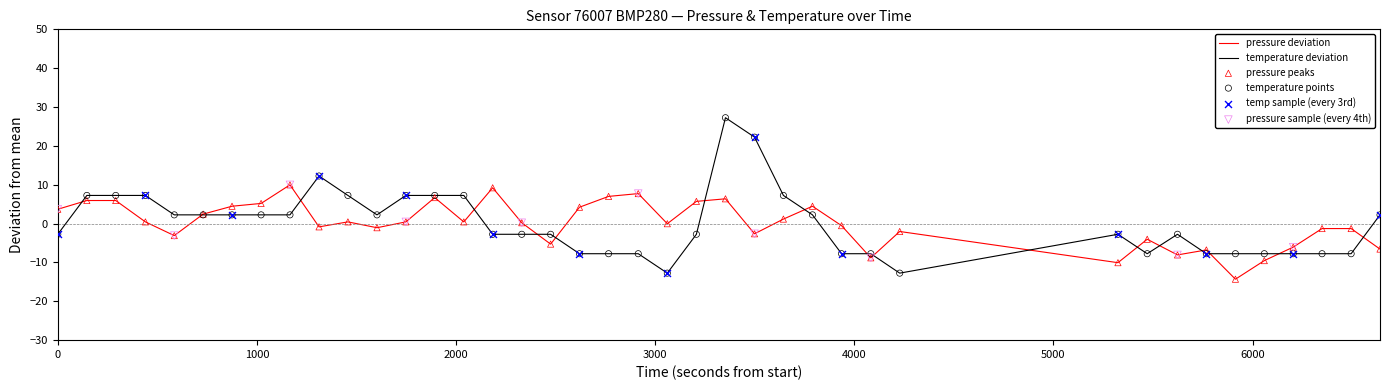

What is the highest value of the temperature deviation series?

27.3